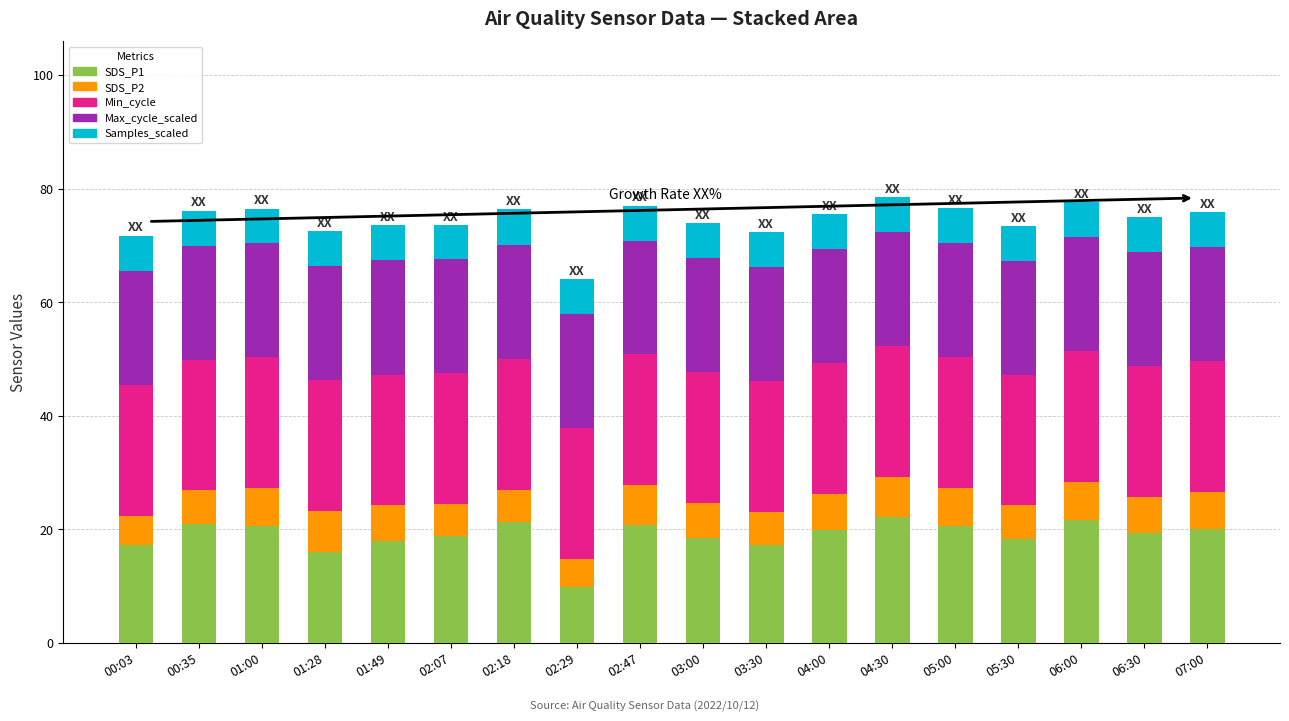

Count the number of data series in this chart.

5